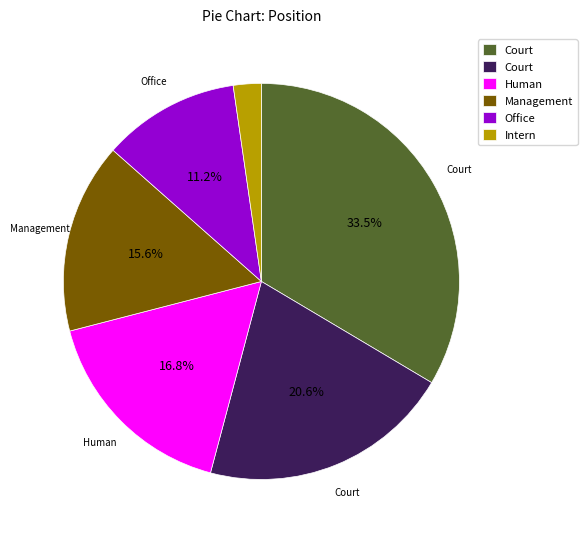

Is there a majority slice in this chart?

No